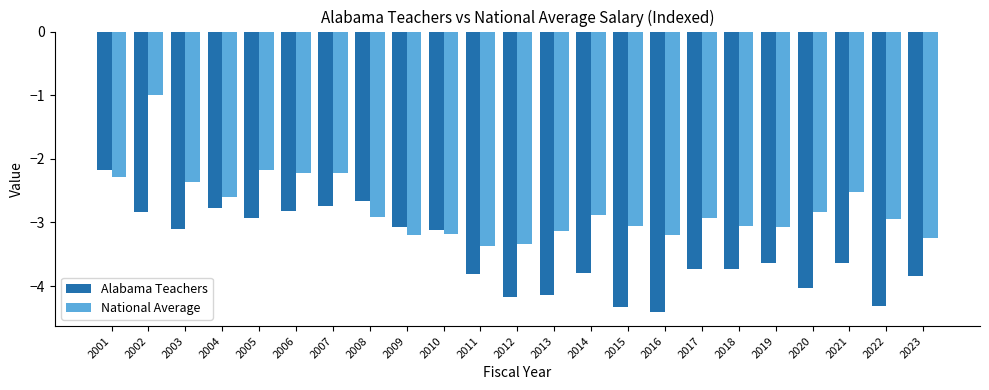

List the series in order of their overall mean, highest first.

National Average, Alabama Teachers